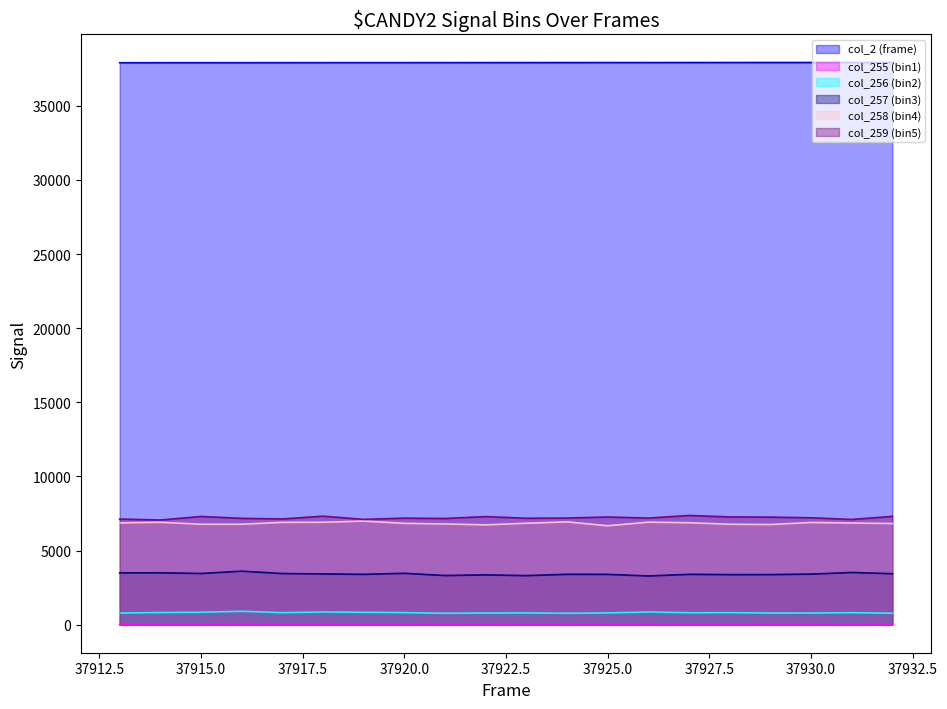

Reading right to left, list all the values displayed in this chart.

col_2 (frame): 37932=37932	37931=37931	37930=37930	37929=37929	37928=37928	37927=37927	37926=37926	37925=37925	37924=37924	37923=37923	37922=37922	37921=37921	37920=37920	37919=37919	37918=37918	37917=37917	37916=37916	37915=37915	37914=37914	37913=37913
col_255 (bin1): 37932=5	37931=9	37930=8	37929=6	37928=6	37927=5	37926=6	37925=3	37924=5	37923=5	37922=4	37921=5	37920=6	37919=3	37918=2	37917=7	37916=9	37915=4	37914=10	37913=8
col_256 (bin2): 37932=771	37931=806	37930=782	37929=783	37928=806	37927=802	37926=852	37925=790	37924=766	37923=790	37922=784	37921=766	37920=810	37919=832	37918=851	37917=807	37916=901	37915=836	37914=814	37913=783
col_257 (bin3): 37932=3437	37931=3519	37930=3407	37929=3375	37928=3373	37927=3392	37926=3283	37925=3390	37924=3395	37923=3304	37922=3355	37921=3311	37920=3462	37919=3391	37918=3421	37917=3447	37916=3607	37915=3449	37914=3496	37913=3493
col_258 (bin4): 37932=6820	37931=6855	37930=6892	37929=6753	37928=6772	37927=6874	37926=6912	37925=6670	37924=6933	37923=6841	37922=6730	37921=6792	37920=6833	37919=6985	37918=6906	37917=6900	37916=6773	37915=6773	37914=6906	37913=6864
col_259 (bin5): 37932=7304	37931=7096	37930=7209	37929=7253	37928=7267	37927=7363	37926=7187	37925=7262	37924=7189	37923=7177	37922=7289	37921=7160	37920=7184	37919=7101	37918=7317	37917=7130	37916=7169	37915=7297	37914=7058	37913=7123